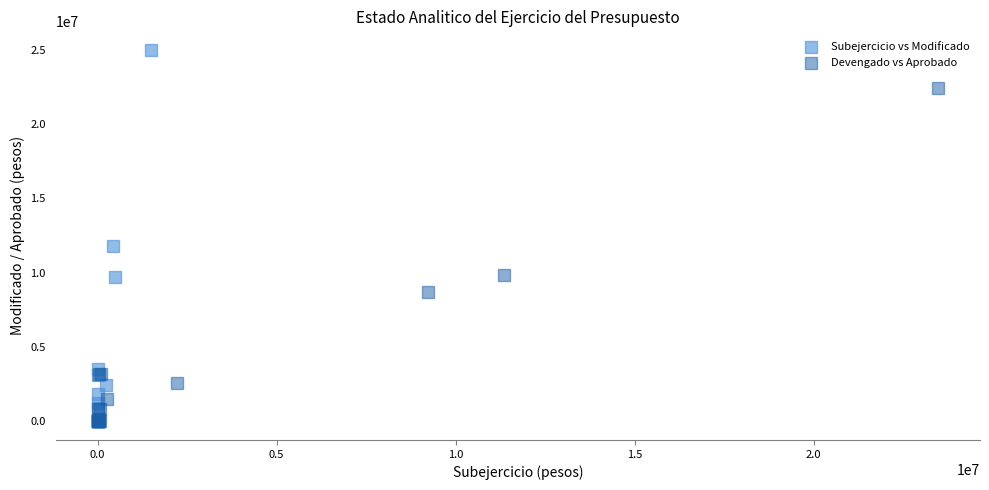

Which series has the largest Y range (max minus min)?

Subejercicio vs Modificado